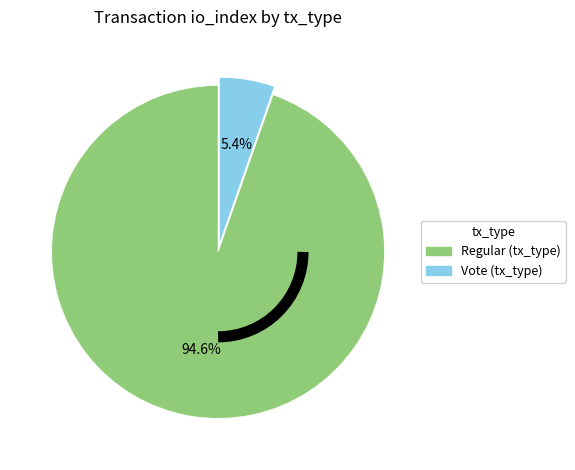

How many segments does this pie chart have?

2